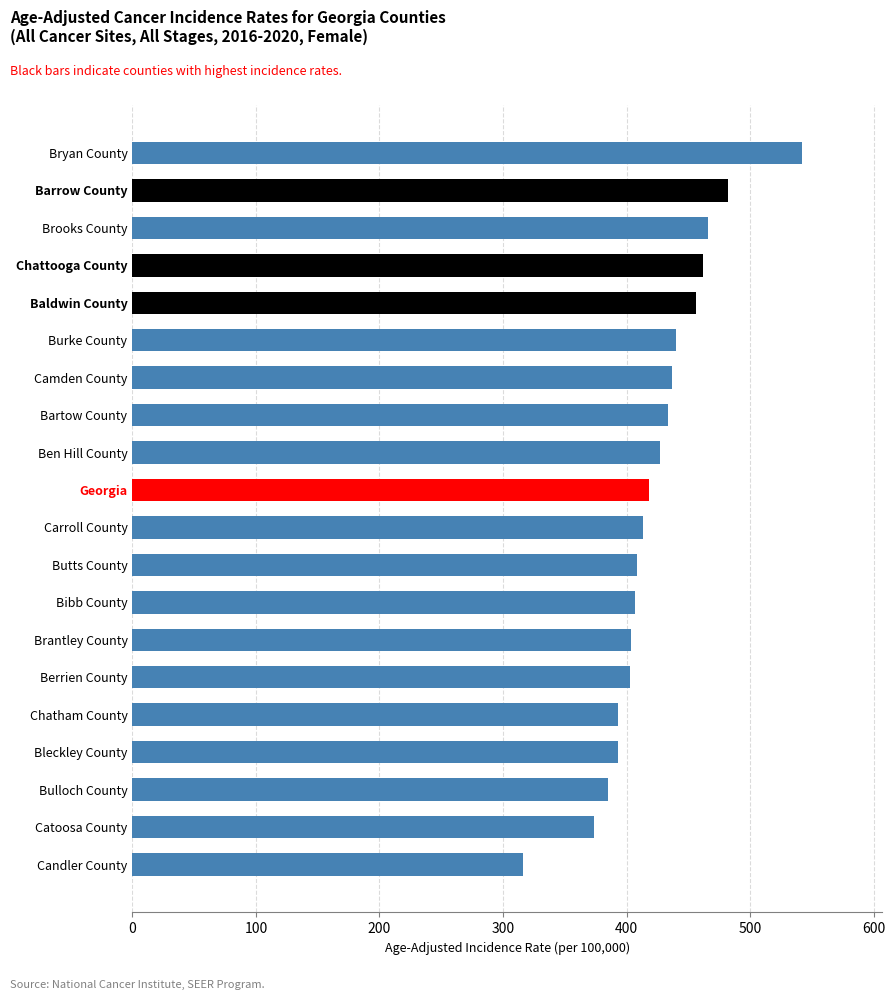

What is the approximate value at Carroll County?

413.2